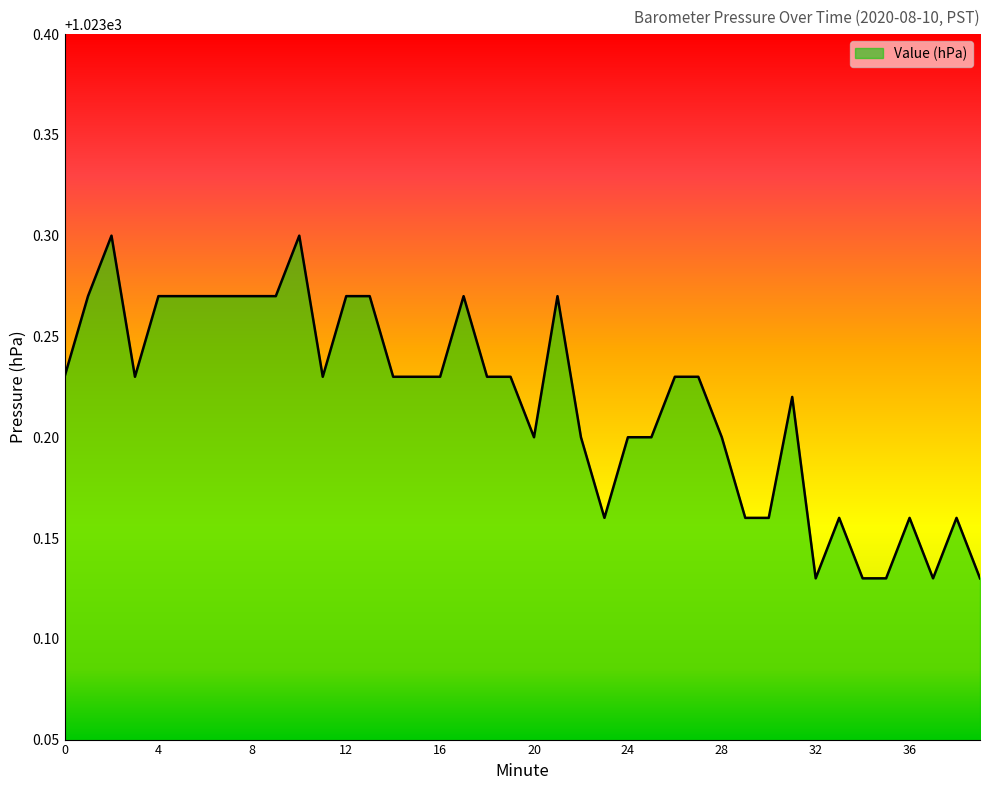

Which category has the lowest value across all series?

32